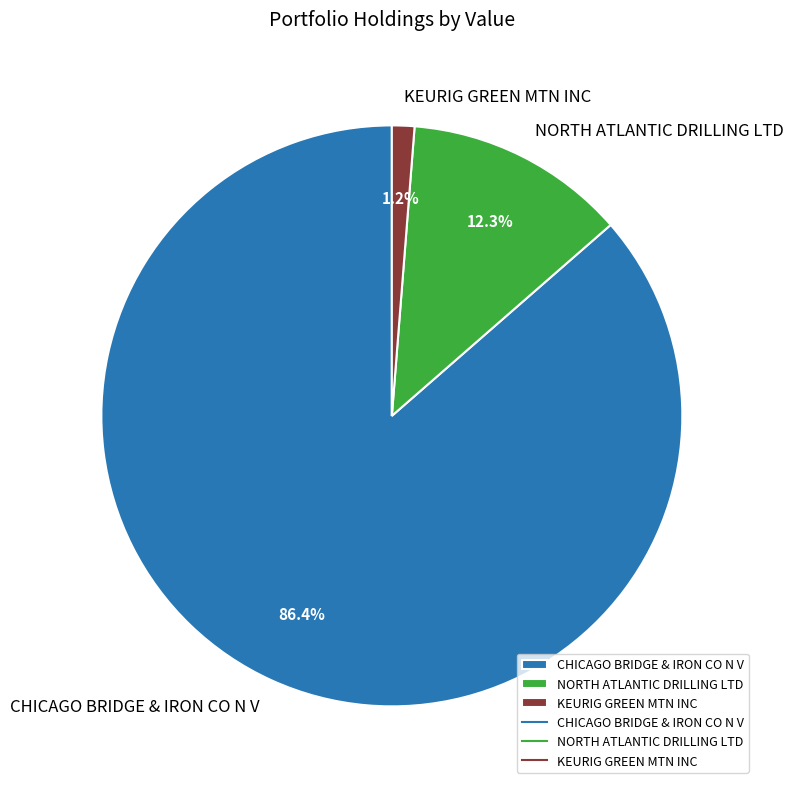

Rank the categories by value from lowest to highest.

KEURIG GREEN MTN INC, NORTH ATLANTIC DRILLING LTD, CHICAGO BRIDGE & IRON CO N V